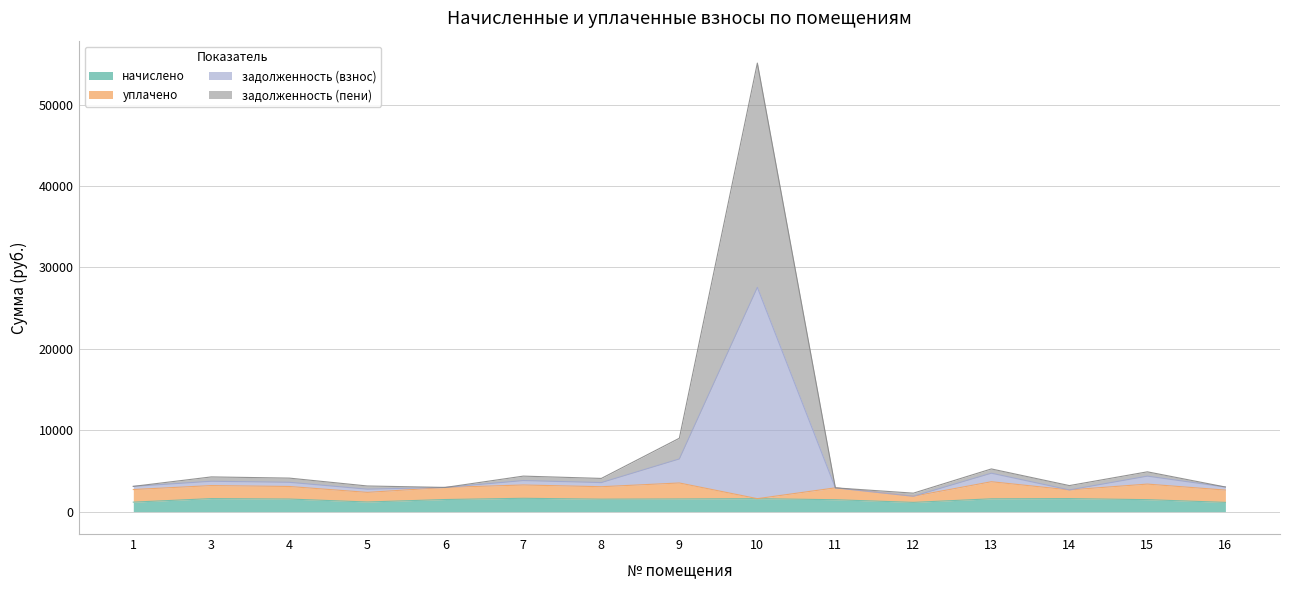

At which category is the sum across all series the highest?

10